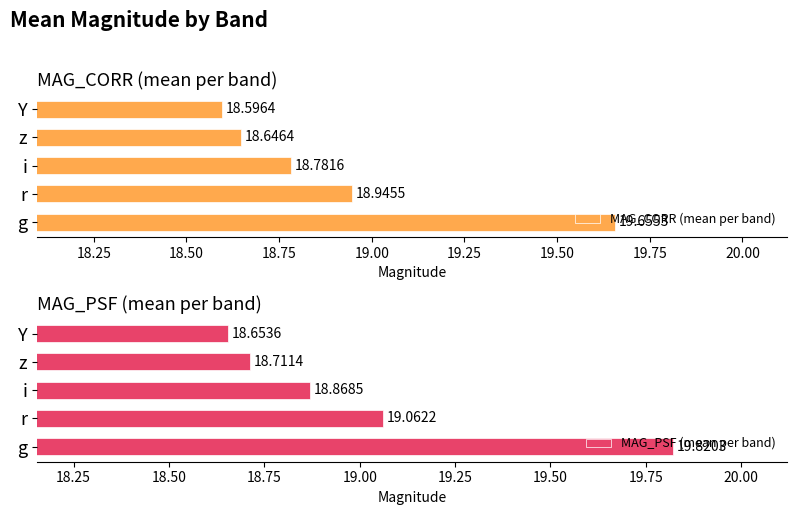

The value of MAG_CORR (mean per band) at i is 18.8. True or false?

True